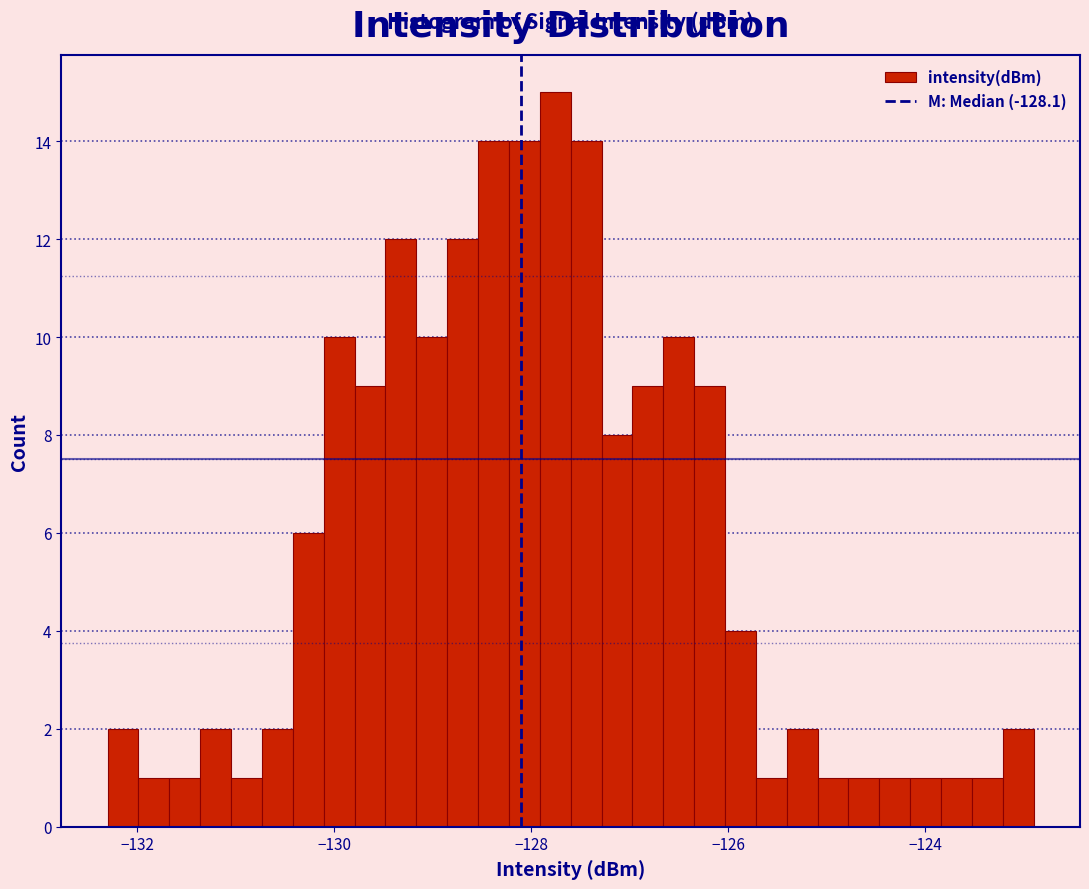

Read against the x-axis, roughly where is the centre of the tallest bar?

-127.8